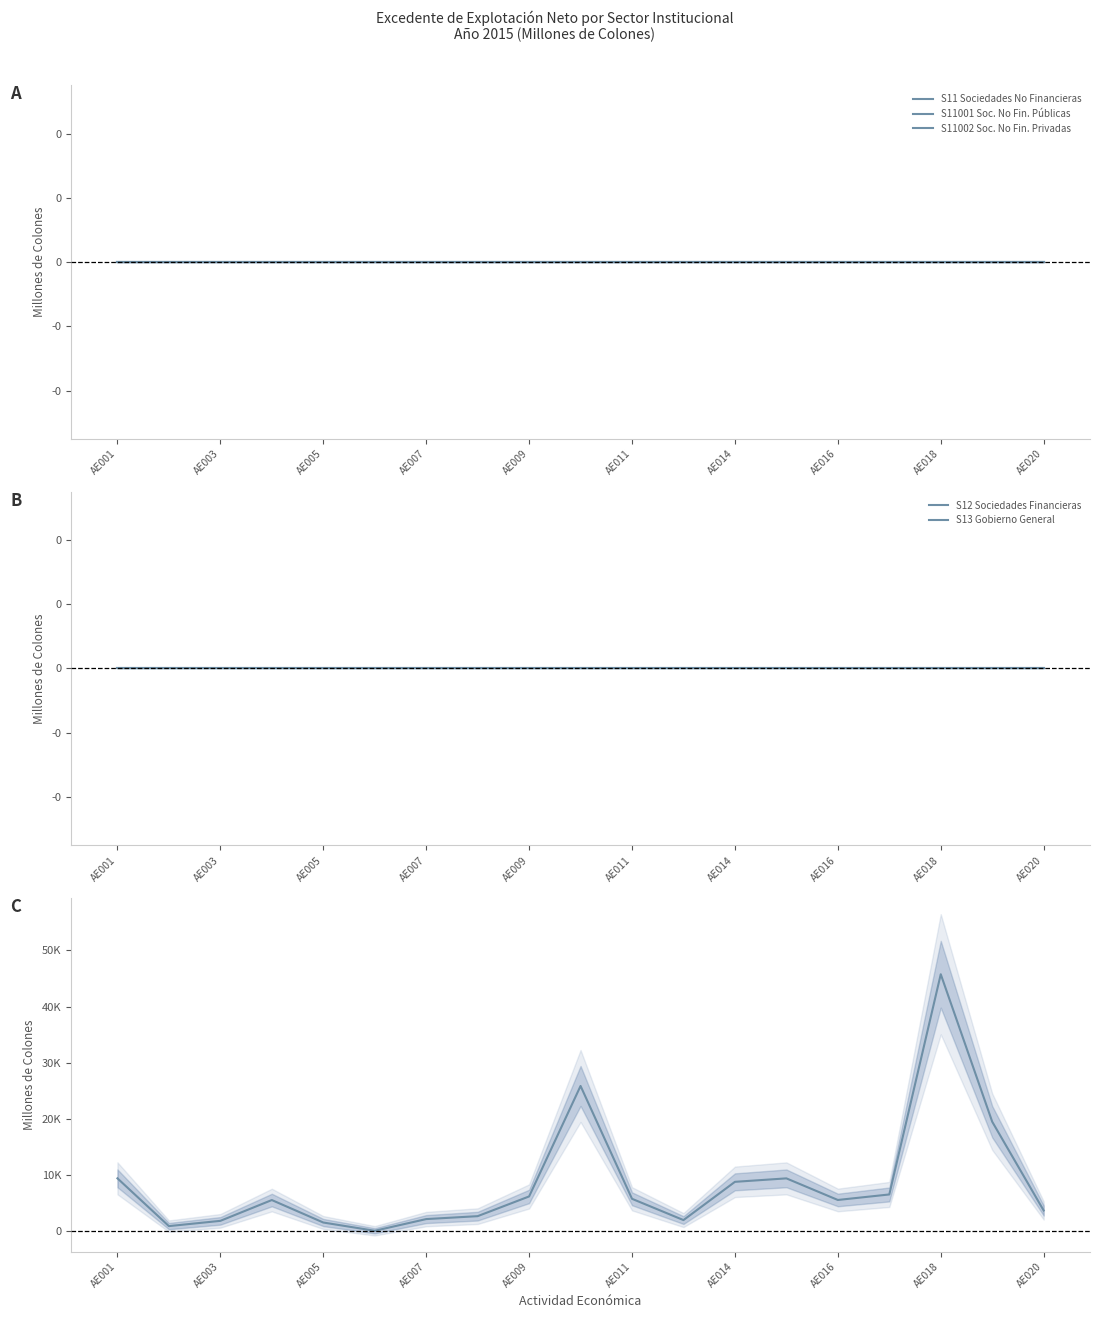

At AE007, list the series in order from smallest to largest.

S11 Sociedades No Financieras, S11001 Soc. No Fin. Públicas, S11002 Soc. No Fin. Privadas, S12 Sociedades Financieras, S13 Gobierno General, S14 Hogares